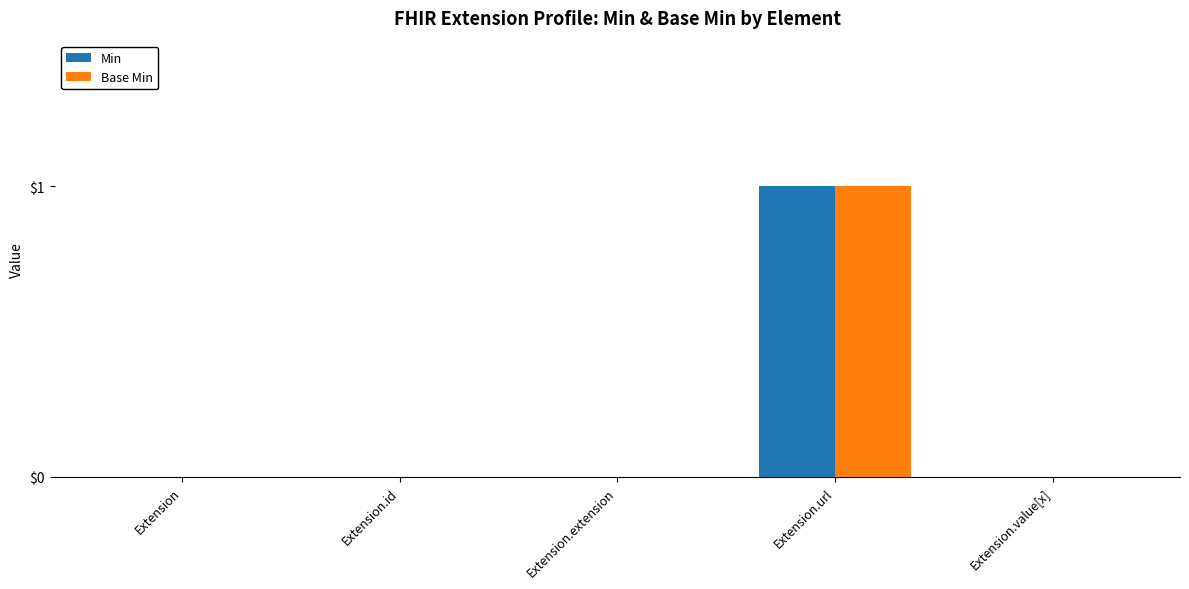

What is the greatest value displayed?

1